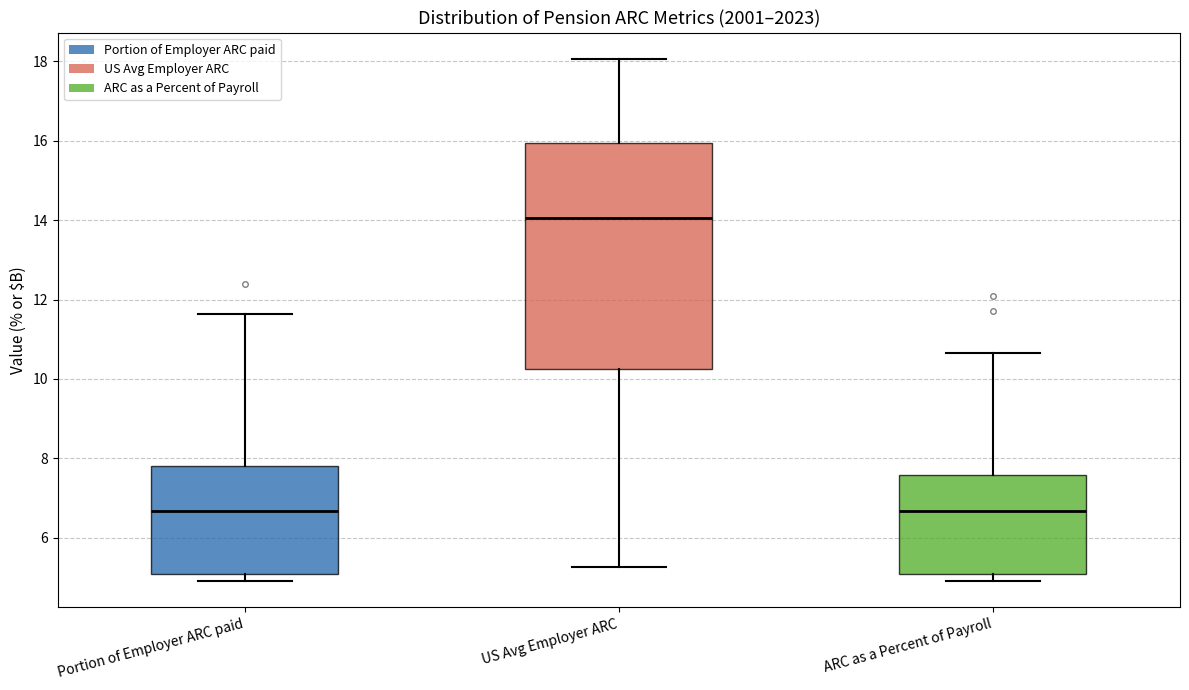

Which box is the tallest, from its lower edge to its upper edge?

US Avg Employer ARC